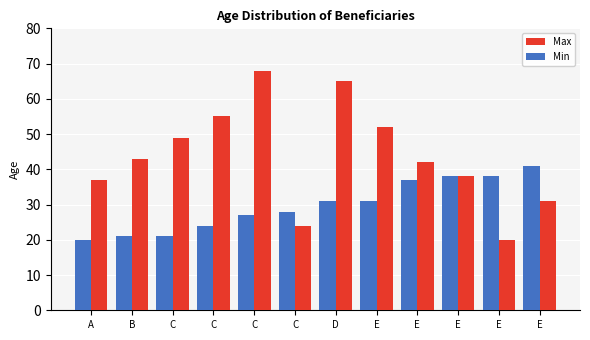

Where is Min nearest to the value 30?

D